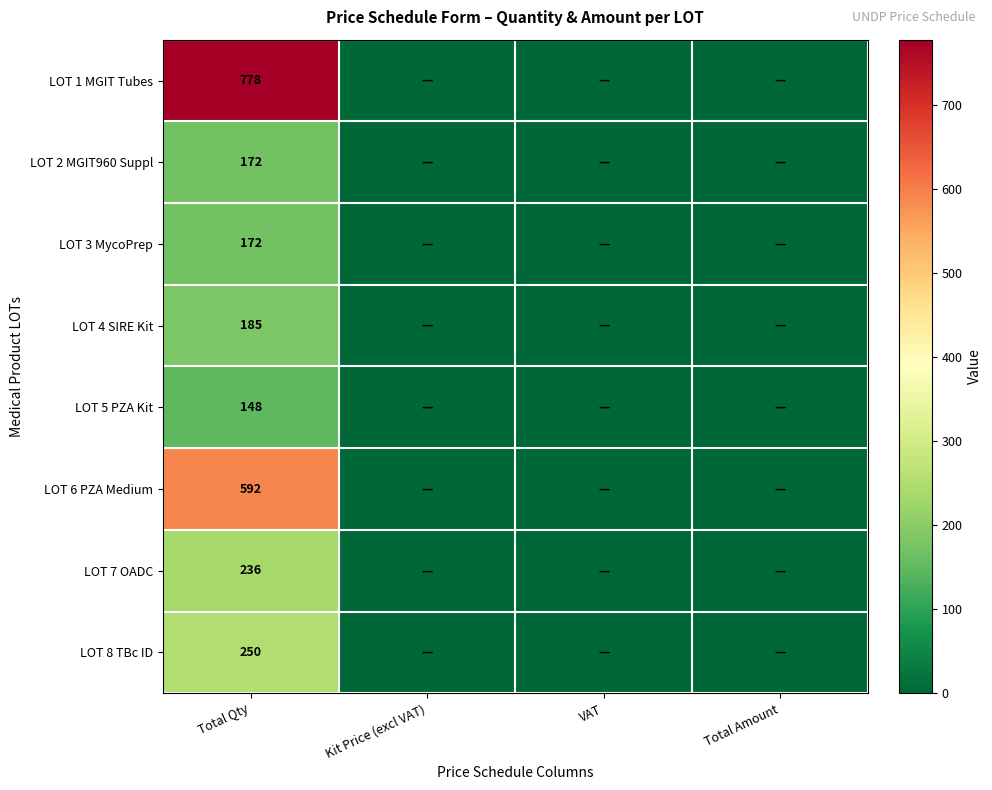

The LOT 3 MycoPrep series shows 56 at Total Qty. True or false?

False